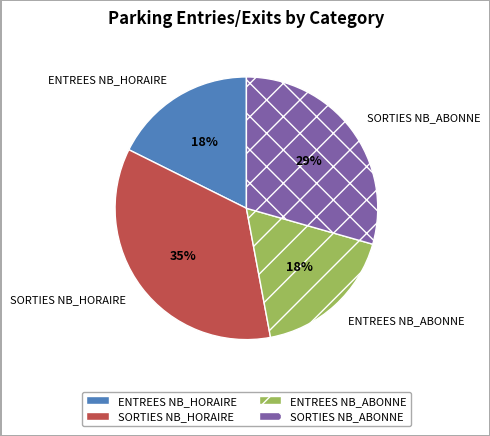

How many slices are in this pie chart?

4